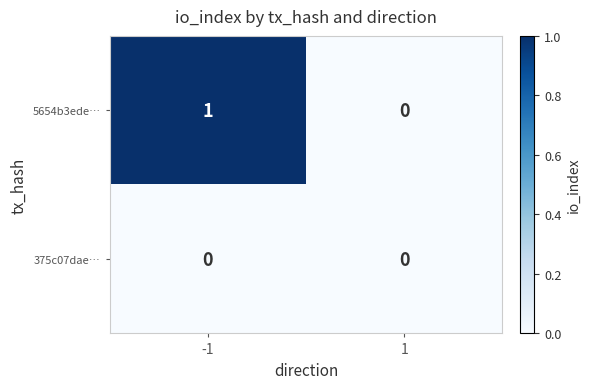

The 5654b3ede… series shows 0 at 1. True or false?

True